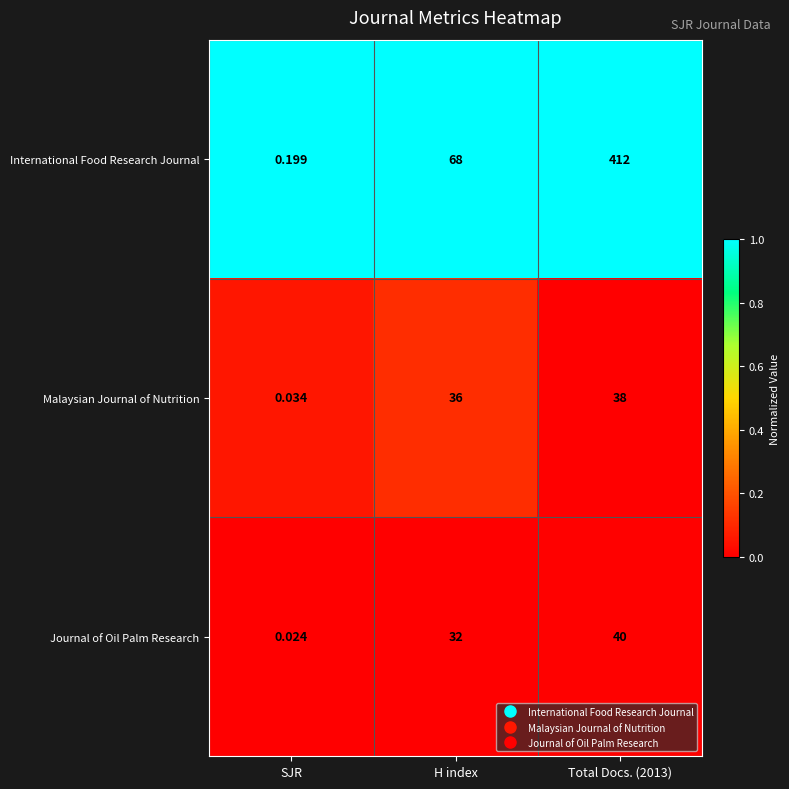

List the series in order of their peak value, highest first.

International Food Research Journal, Journal of Oil Palm Research, Malaysian Journal of Nutrition